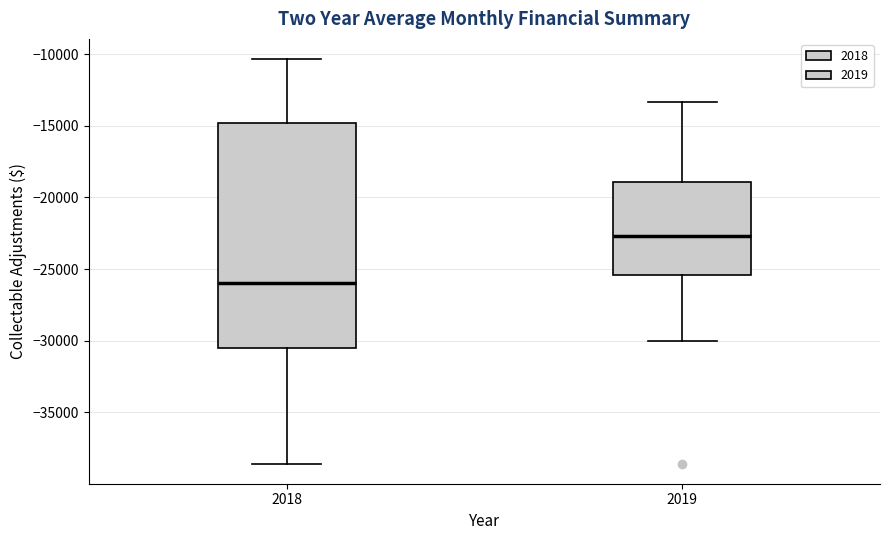

Reading left to right, transcribe this box plot: for each box, give where its median line is, the range the box spans, and where its two whiskers end, as read against the y-axis. The values are not printed on the chart, so give them approximately, as read against the axis.

2018: median -26000, box -30500 to -15000, whiskers -38500 to -10500
2019: median -22500, box -25500 to -19000, whiskers -30000 to -13500